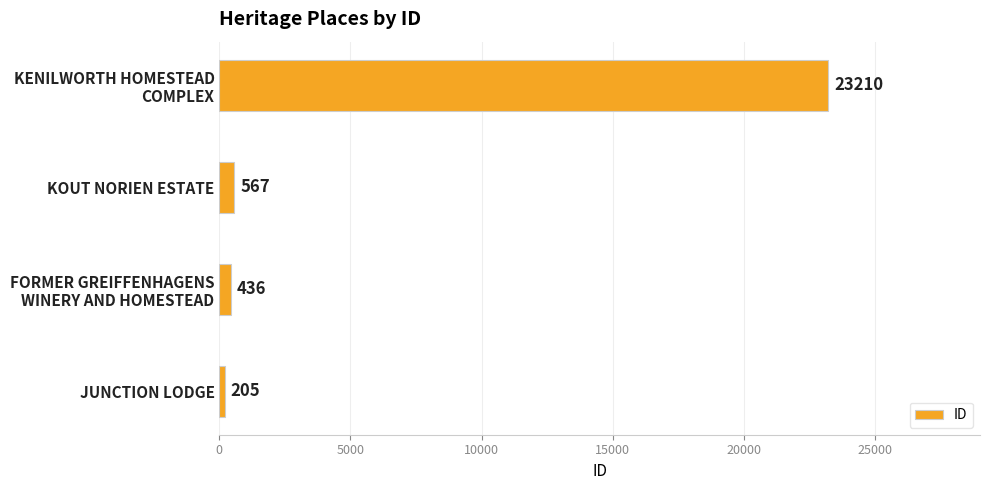

Reading bottom to top, transcribe all the data shown in this chart.

205	436	567	23210